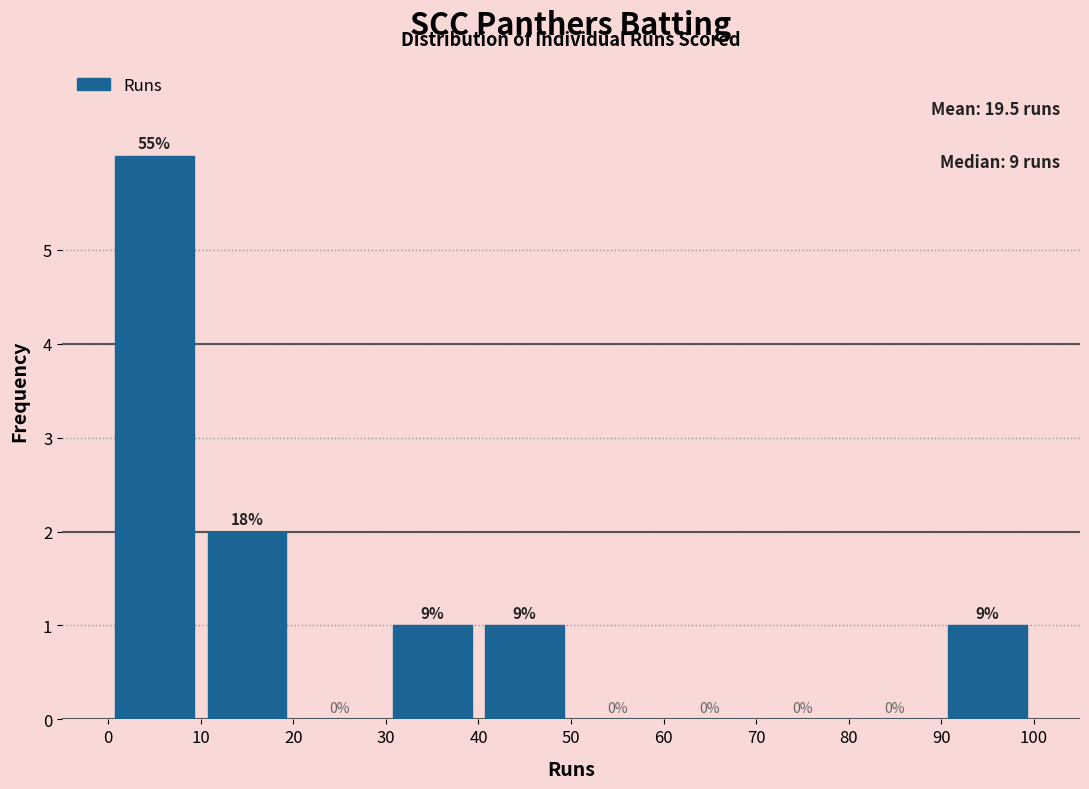

Over which range of the x-axis is the bar tallest?

0 to 10